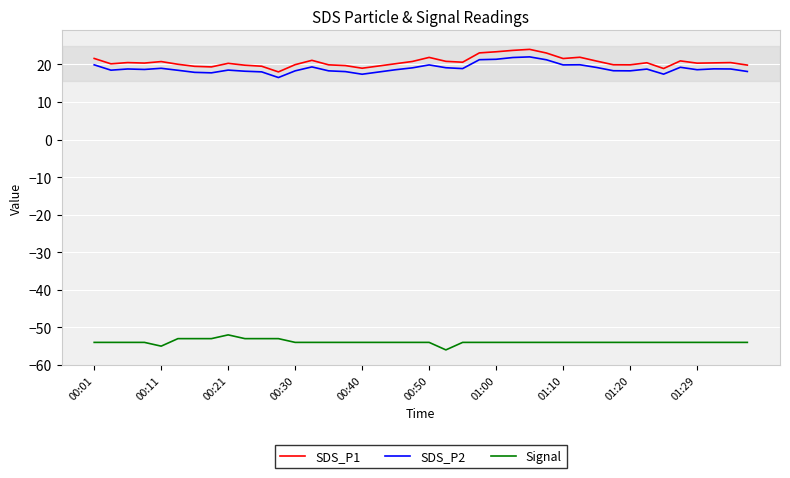

What is the maximum value for Signal?

-52.0